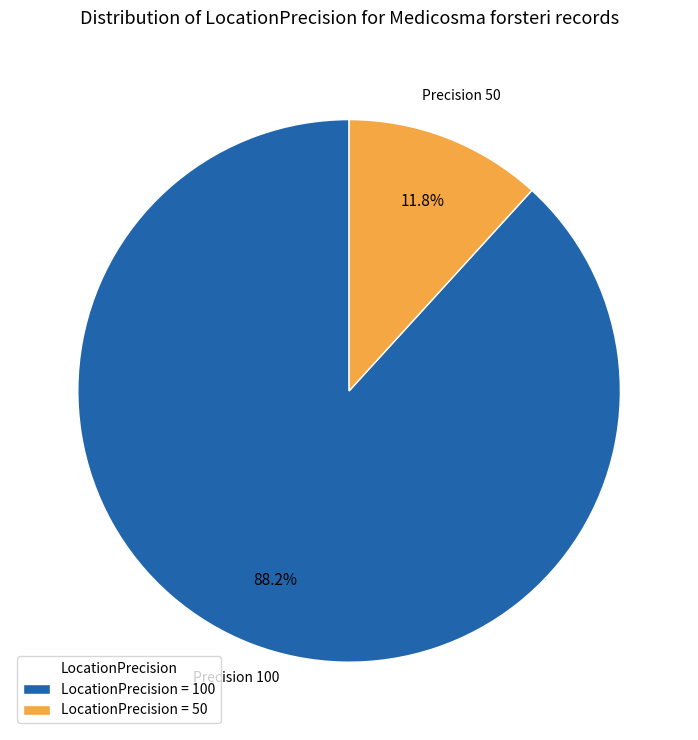

To the nearest percent, what is the average slice percentage?

50%